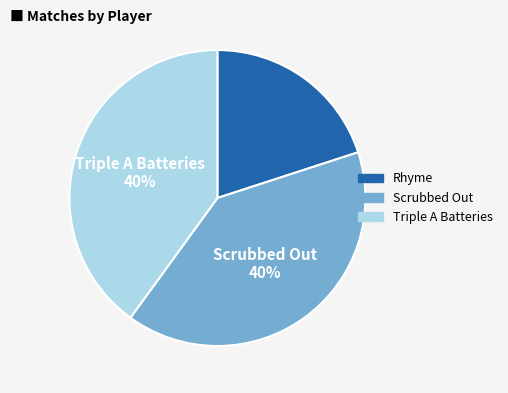

Is the sum of Scrubbed Out and Triple A Batteries greater than half?

Yes